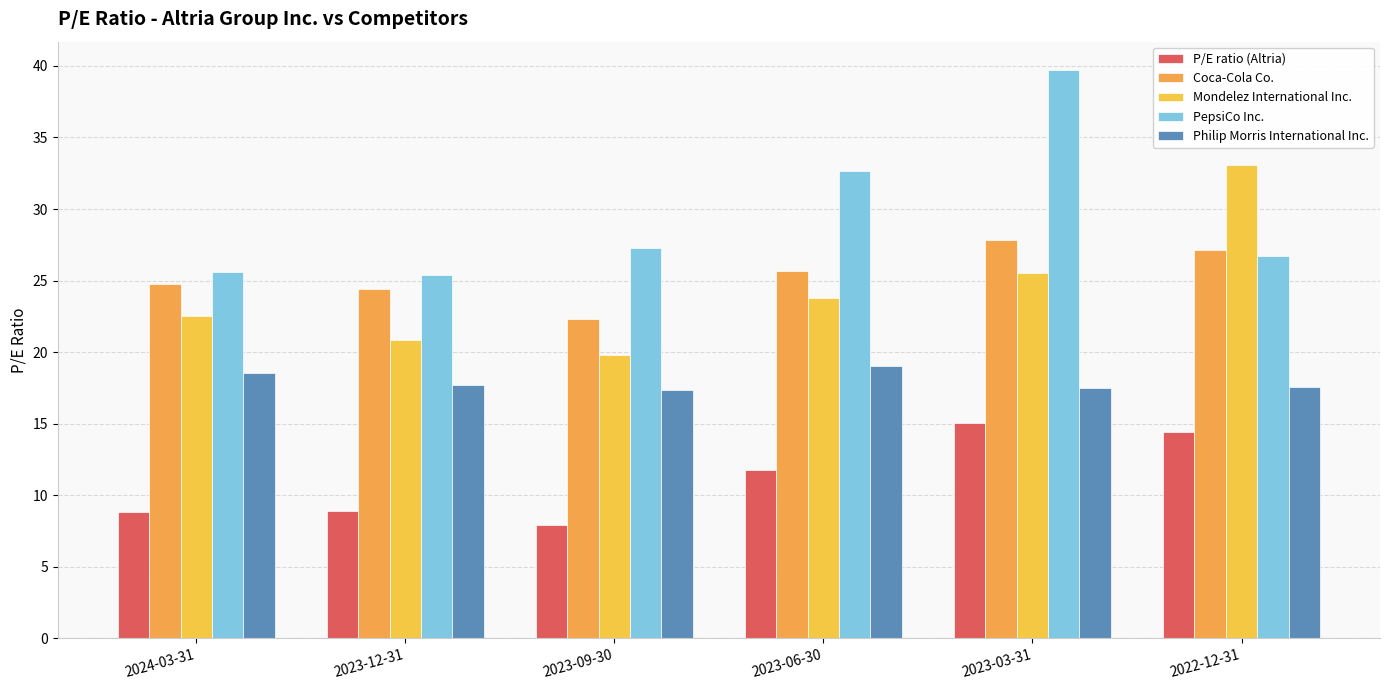

Count the number of data series in this chart.

5